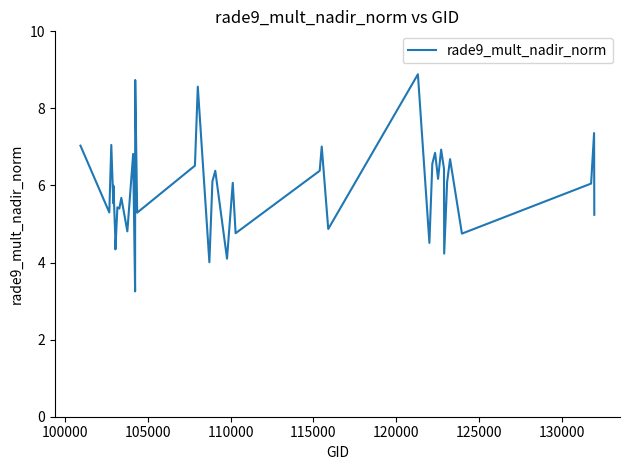

What is the greatest value displayed?

8.9